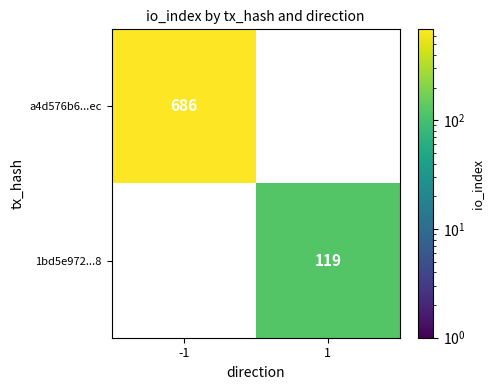

How many distinct data groups are displayed?

2